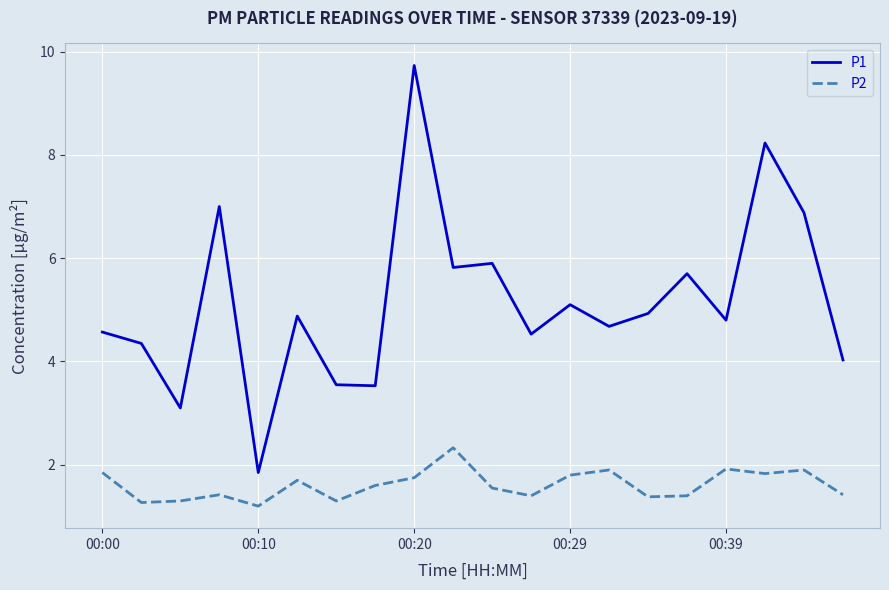

Which series has the widest spread of values?

P1